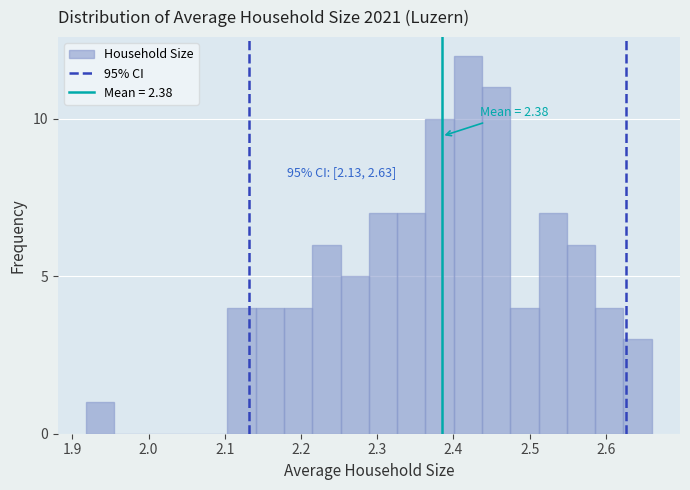

Read against the x-axis, roughly where is the centre of the tallest bar?

2.42